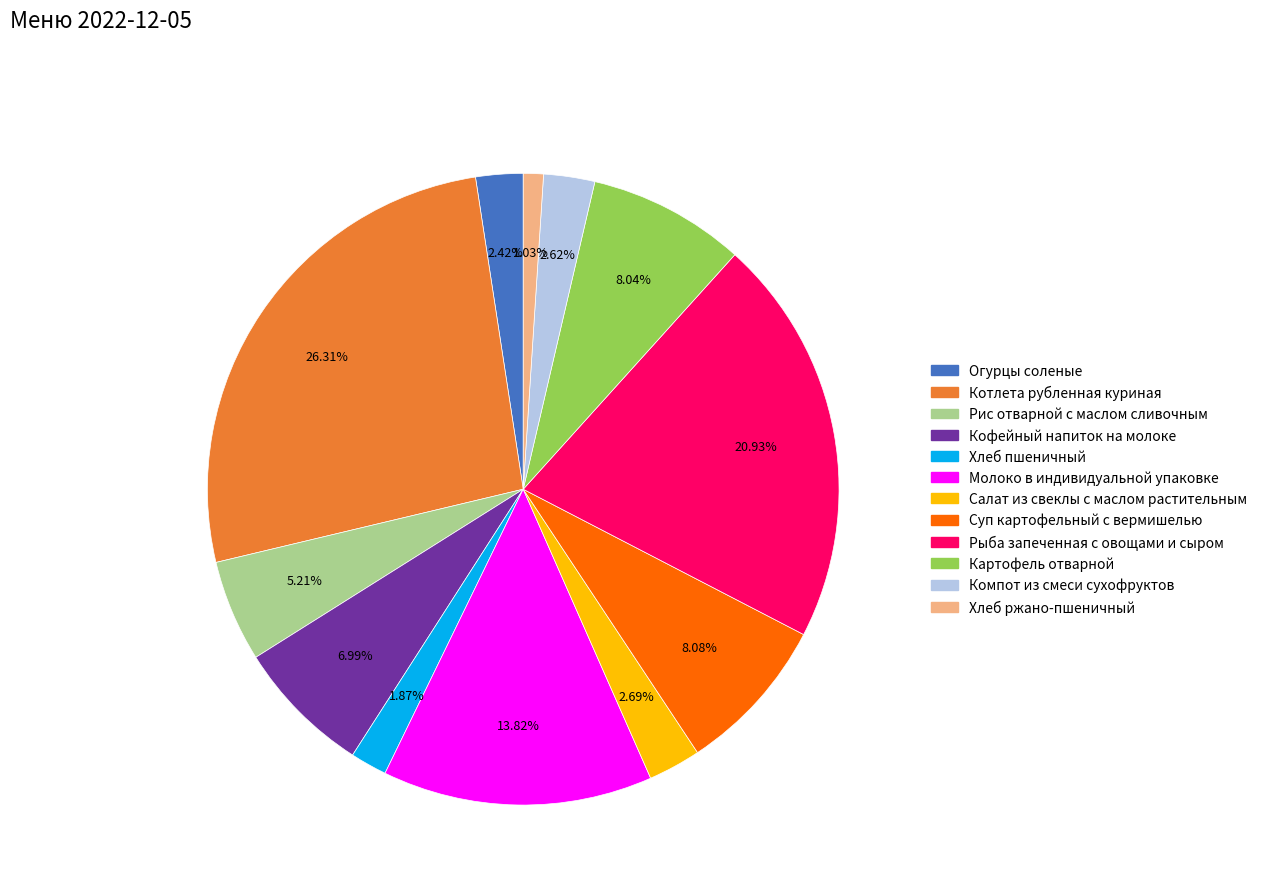

Does Рис отварной с маслом сливочным represent more than half of the total?

No